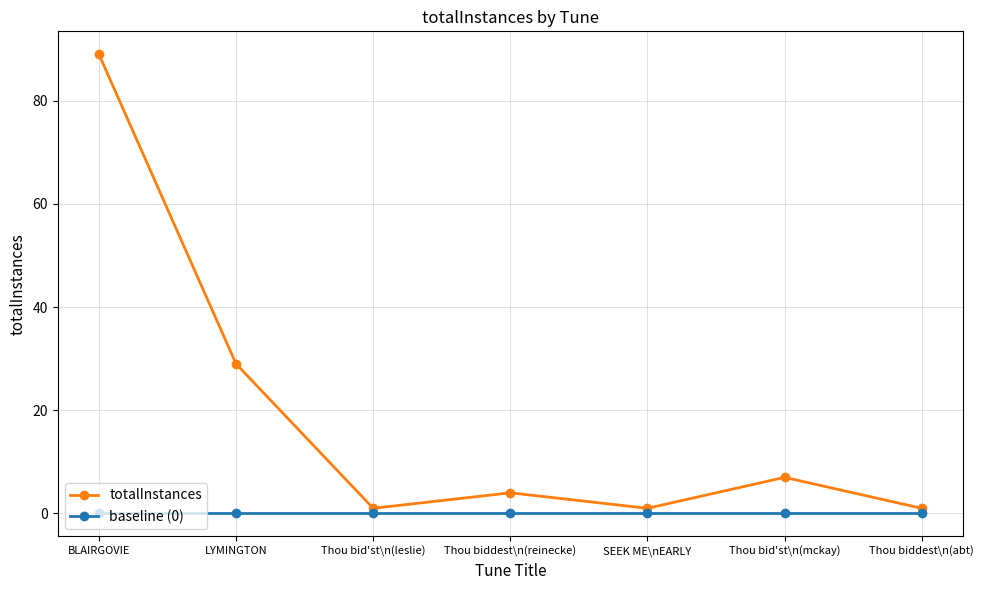

Is this an area chart (filled region under the line)?

No